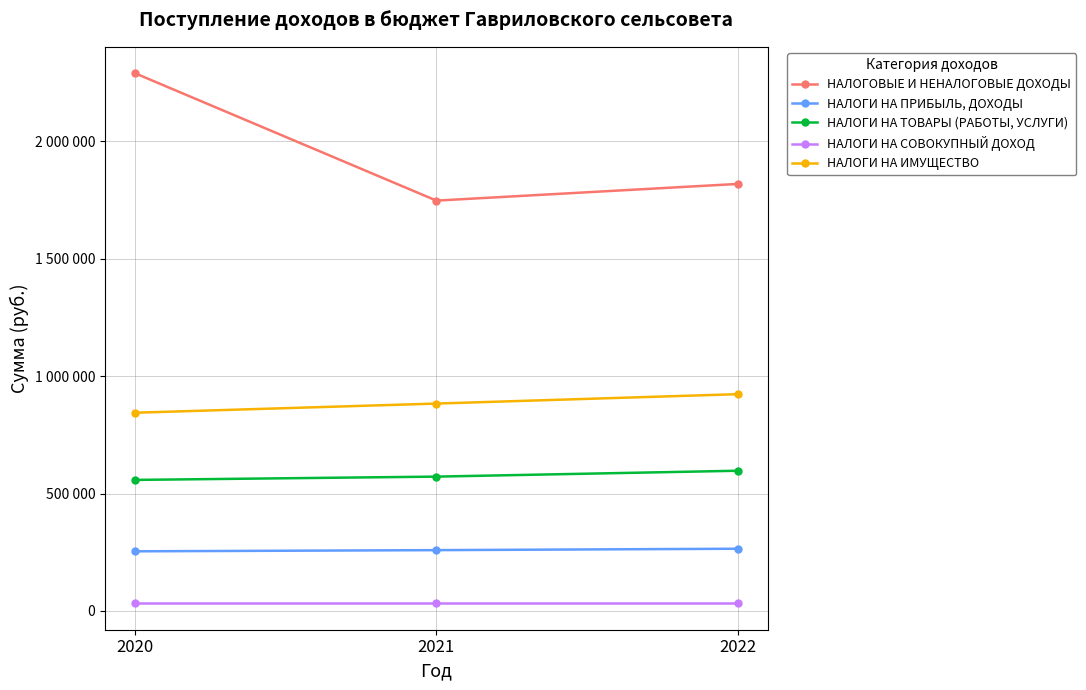

Does the chart display data point markers on the line(s)?

Yes